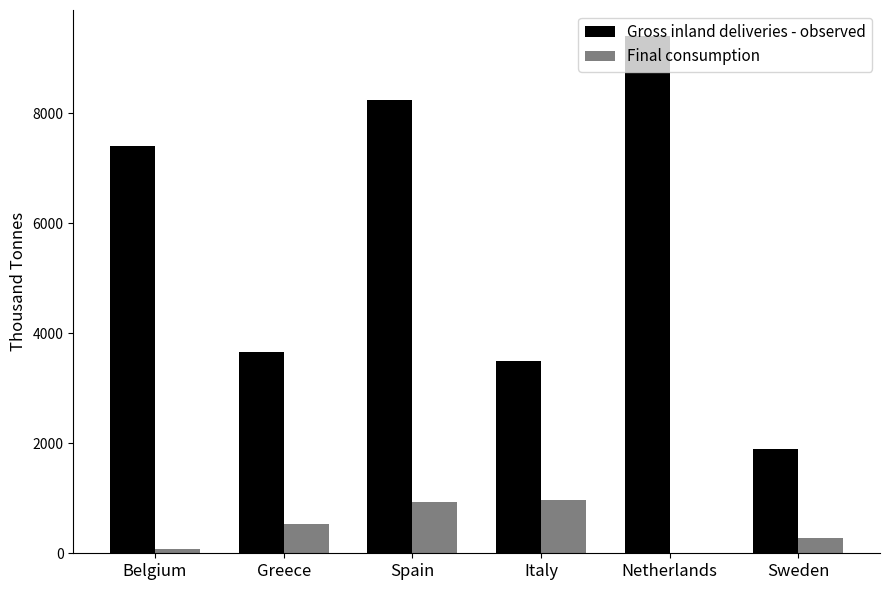

Which category has the highest value across all series?

Netherlands